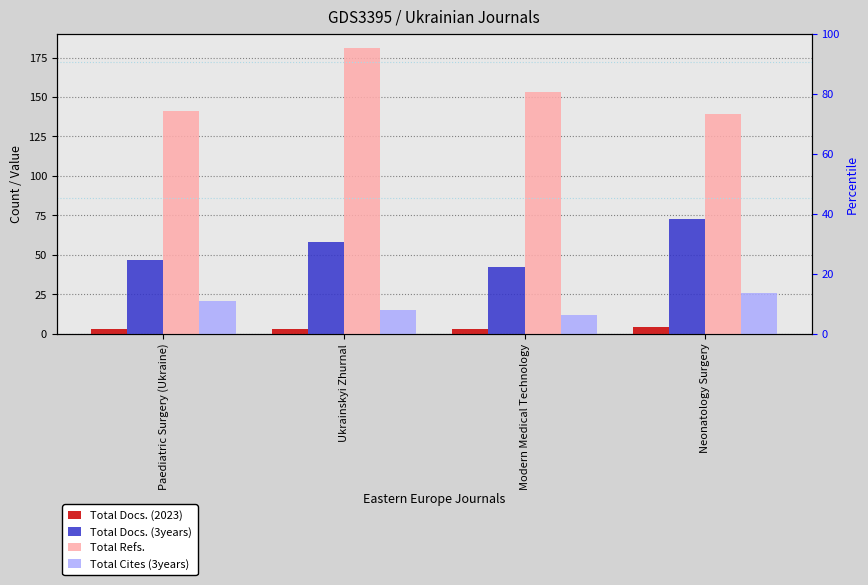

What are all the series names shown in the legend?

Total Docs. (2023), Total Docs. (3years), Total Refs., Total Cites (3years)